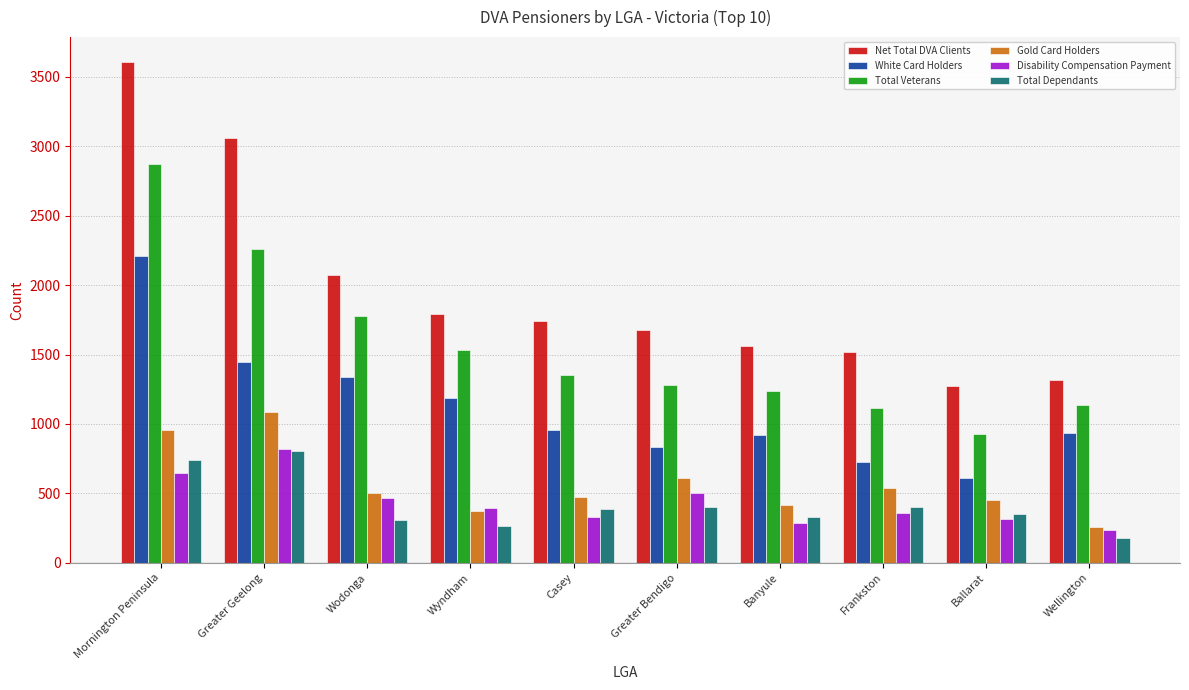

How many values in the Total Dependants series are below 391?

5